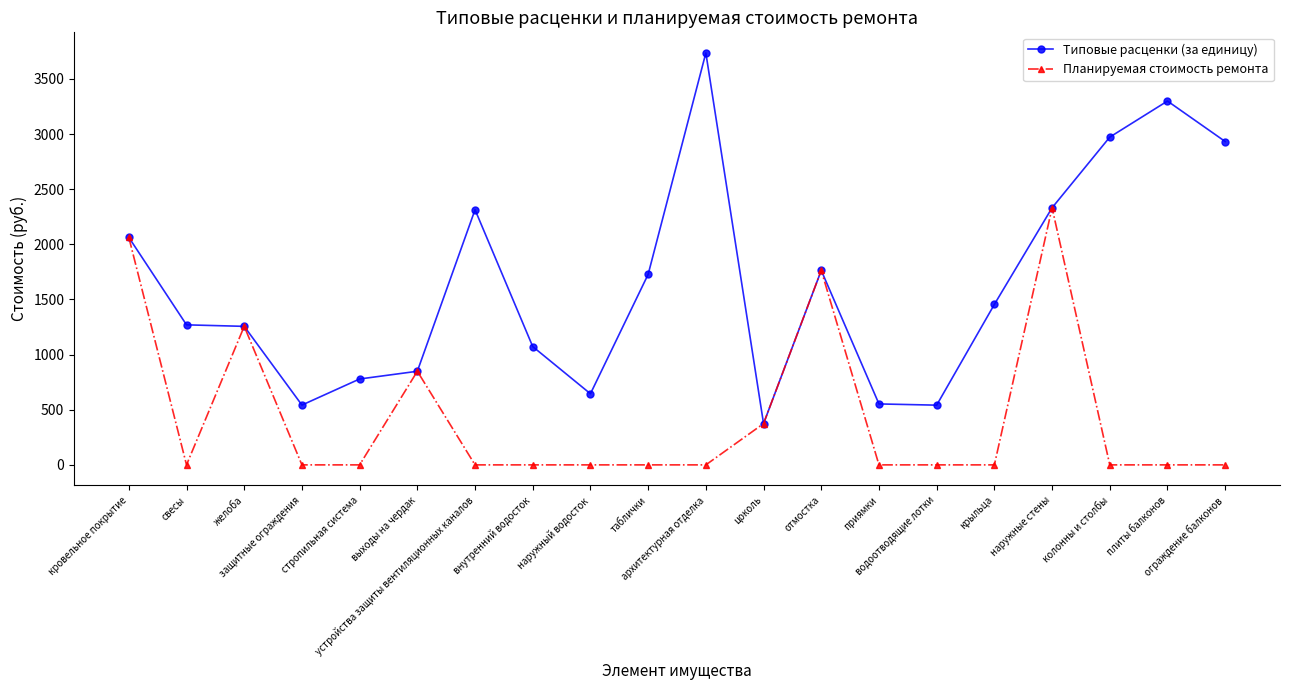

What is the average value of the Типовые расценки (за единицу) series?

1623.6